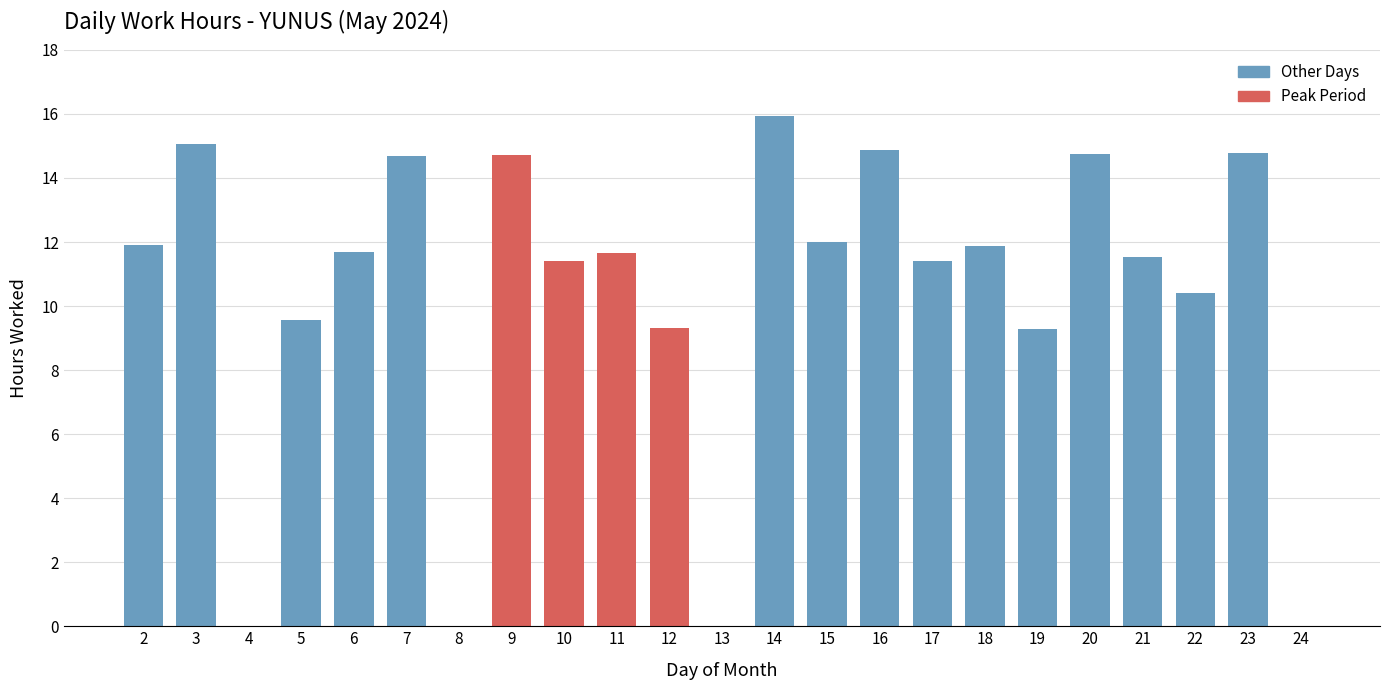

How many data points are above 11?

15